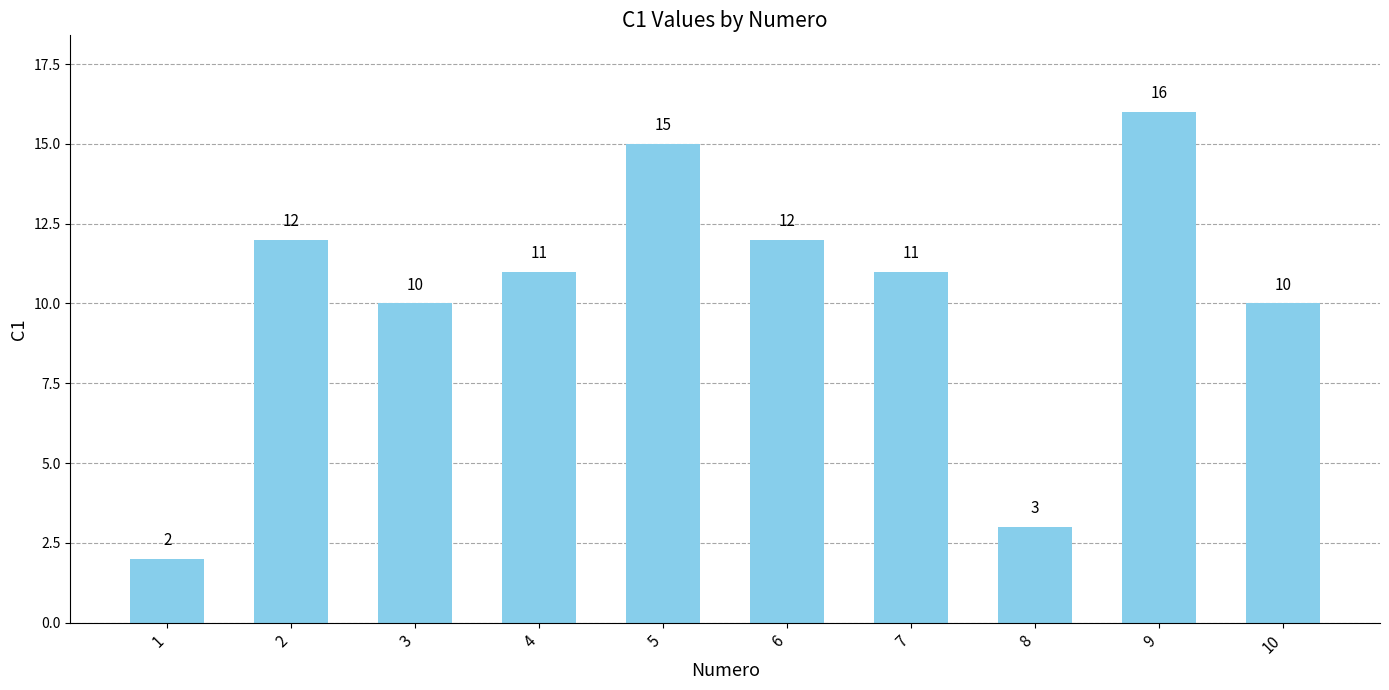

What is the value of the 6th bar from the left?

12